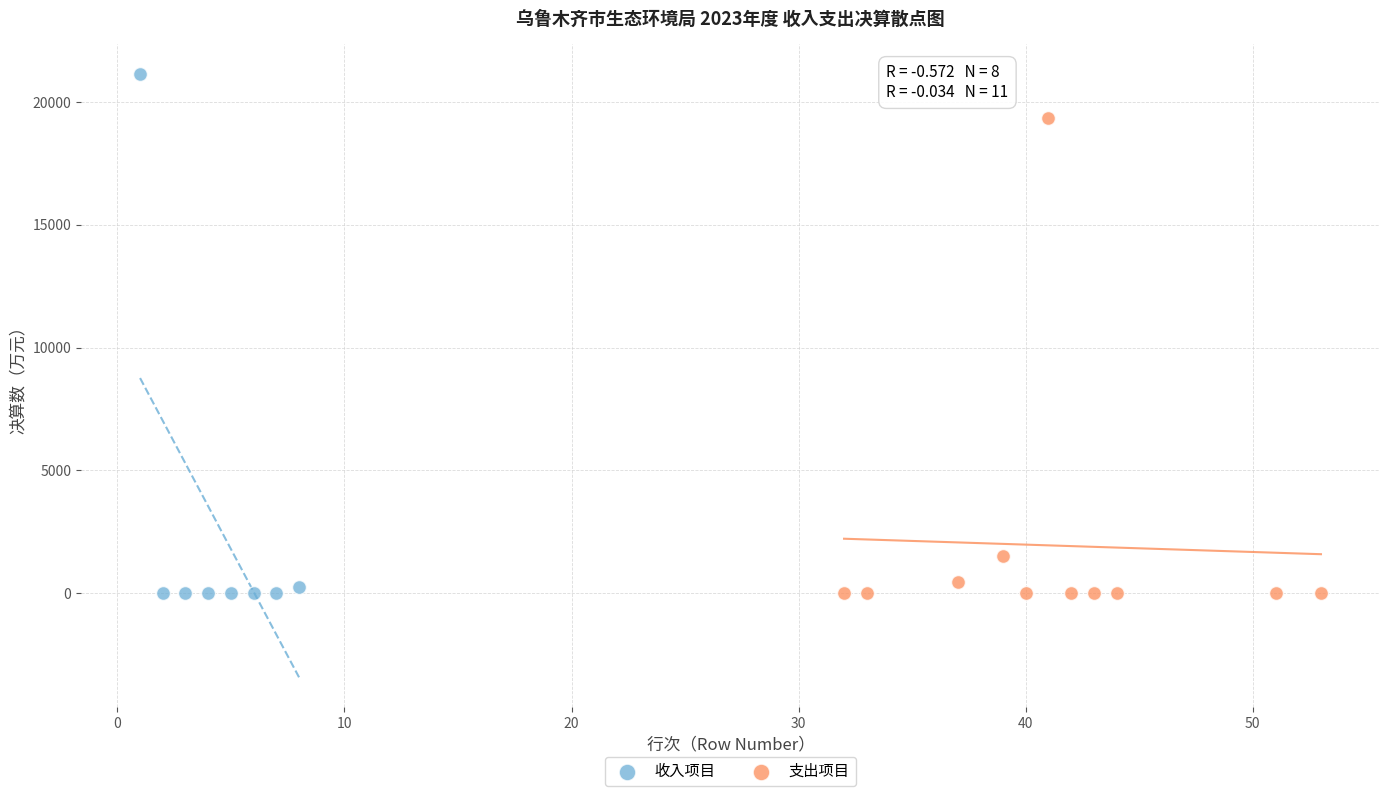

Which series contains the highest Y value?

收入项目